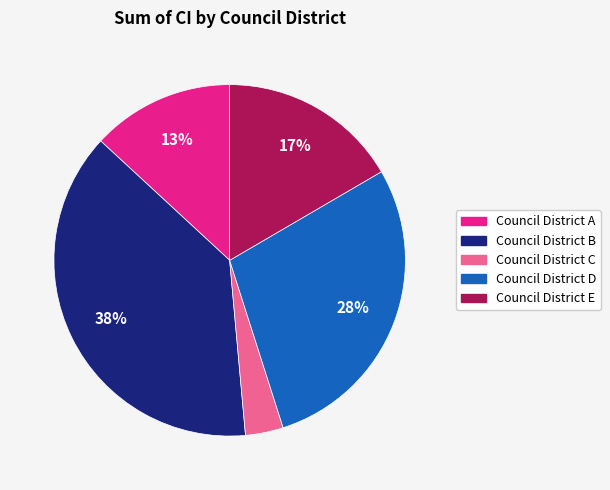

How many segments does this pie chart have?

5